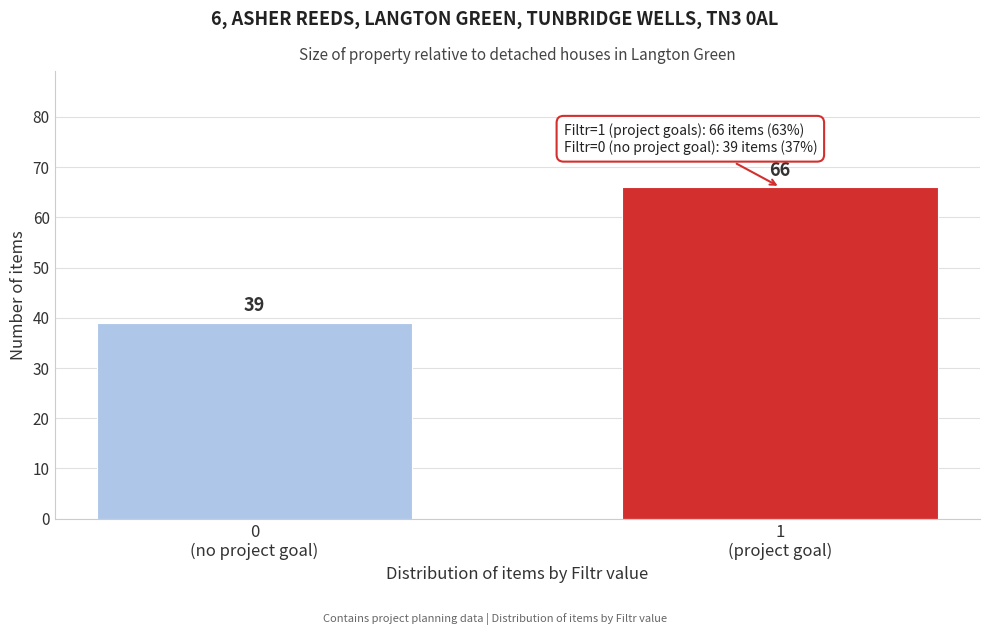

Reading right to left, what are all the values shown in this chart?

66	39